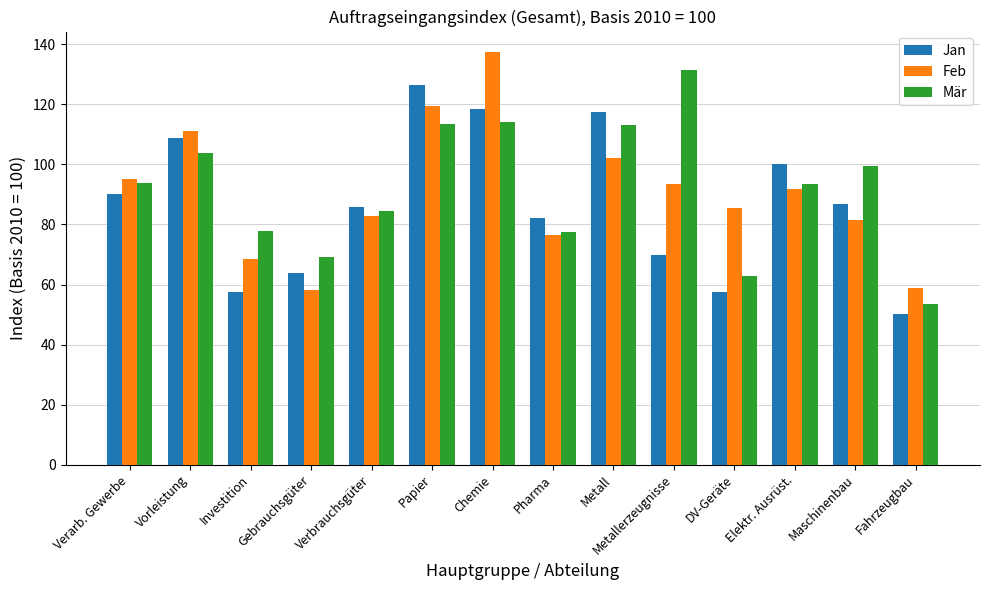

How many data points does each series have?

14